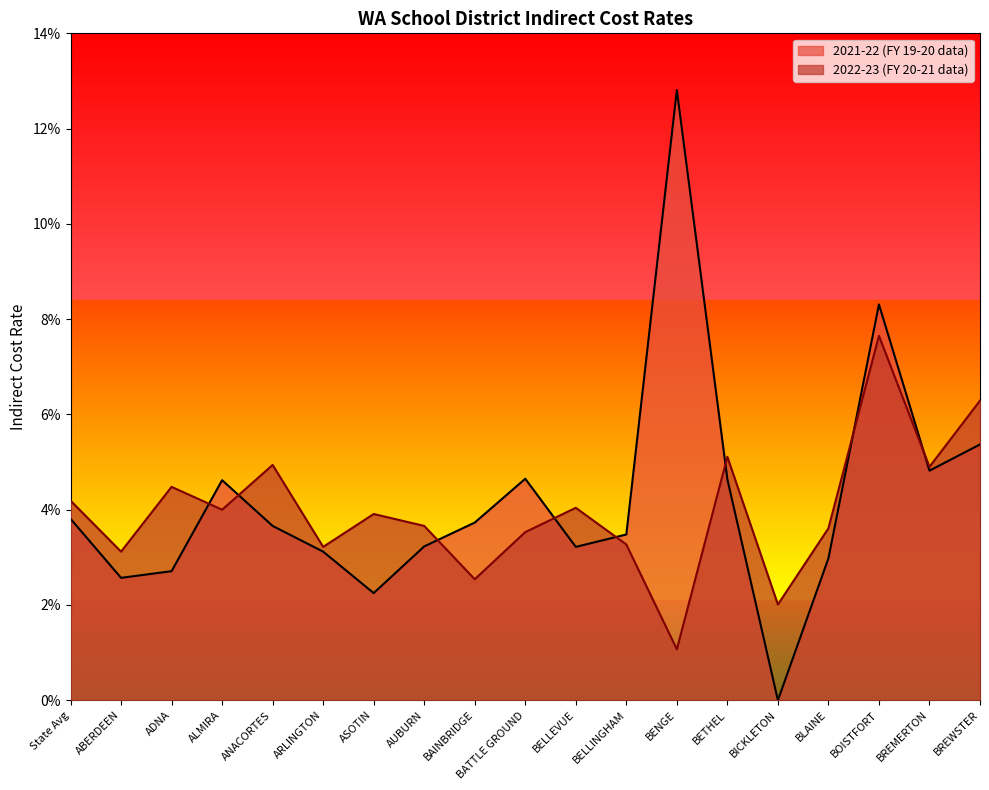

Where do 2022-23 (FY 20-21 data) and 2021-22 (FY 19-20 data) first cross each other?

ADNA and ALMIRA